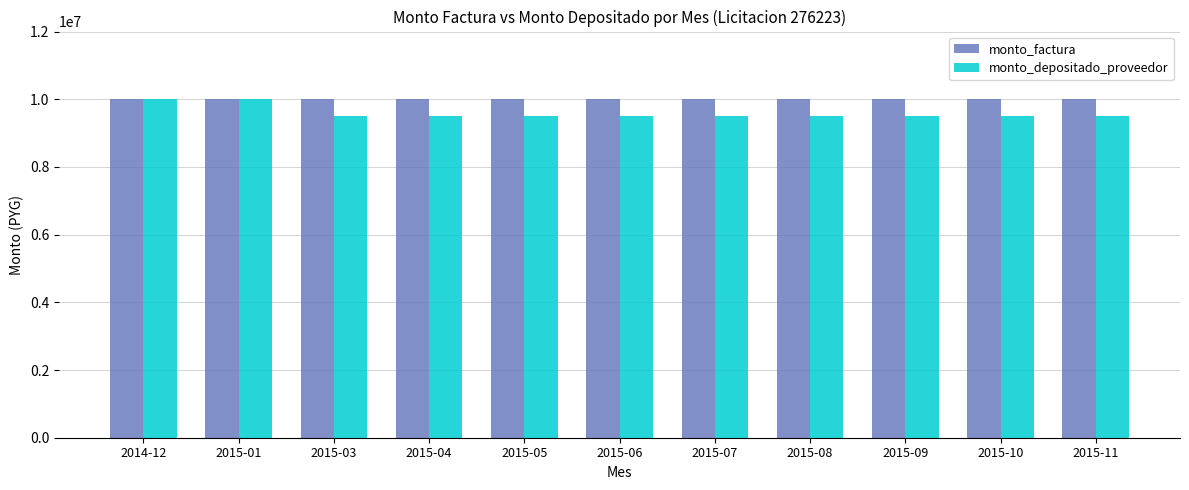

Reading right to left, list all the values displayed in this chart.

monto_factura: 10000000	10000000	10000000	10000000	10000000	10000000	10000000	10000000	10000000	10000000	10000000
monto_depositado_proveedor: 9509819	9509819	9509819	9509819	9509819	9509819	9509819	9509819	9509819	10000000	10000000